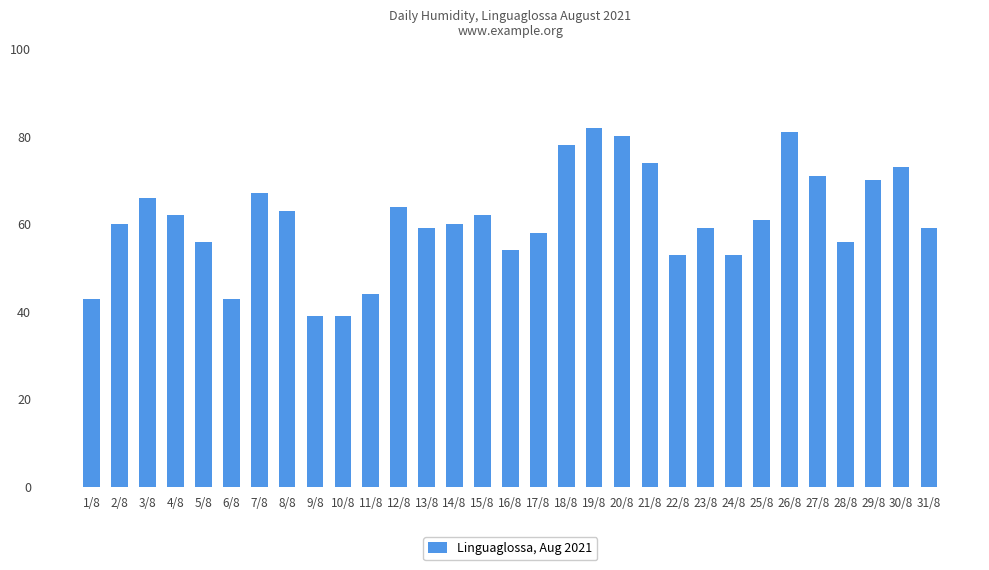

True or false: the data shows 120 at 18/8.

False